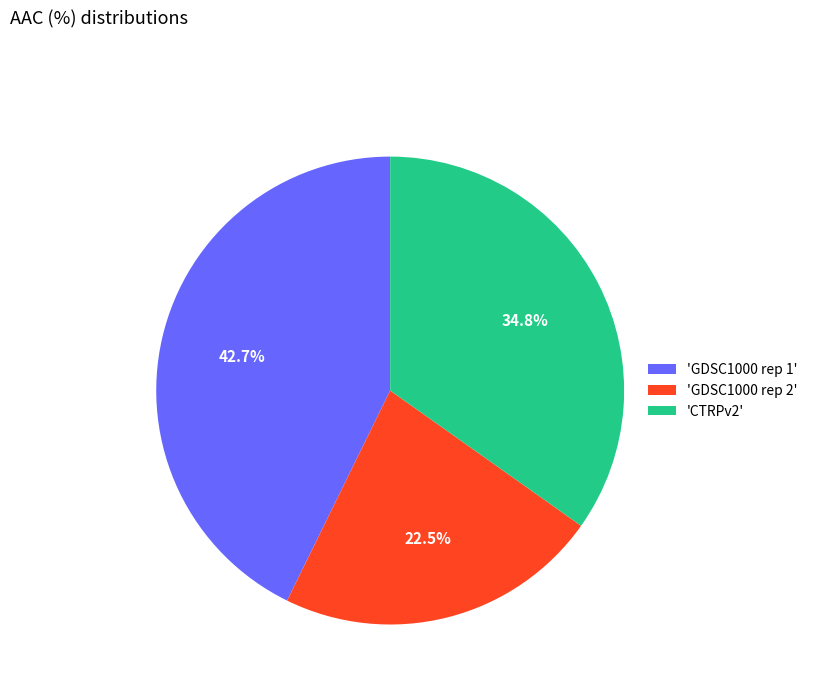

How many segments does this pie chart have?

3